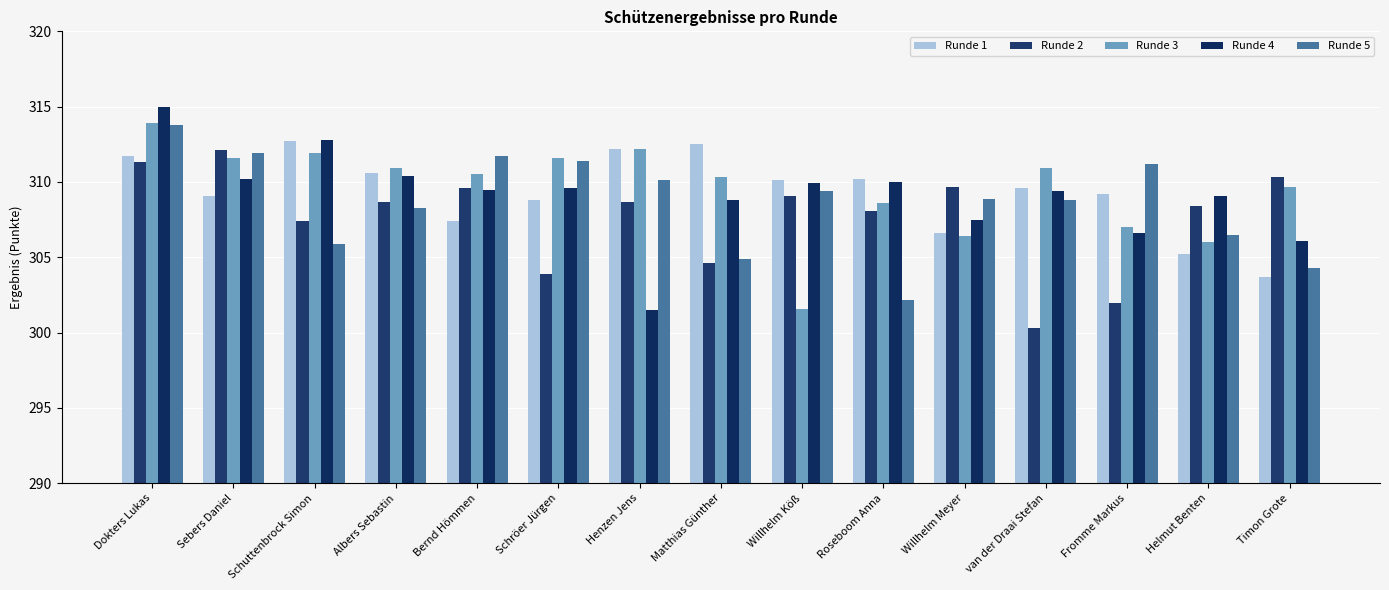

At how many categories does at least one series exceed 309?

15